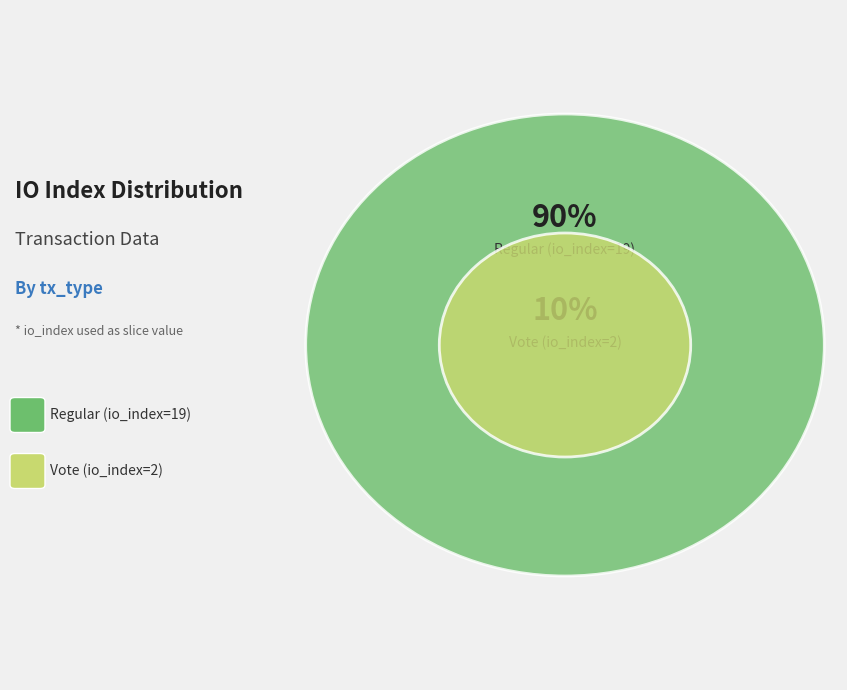

What percentage is the Regular (io_index=19) slice, to the nearest percent?

90%